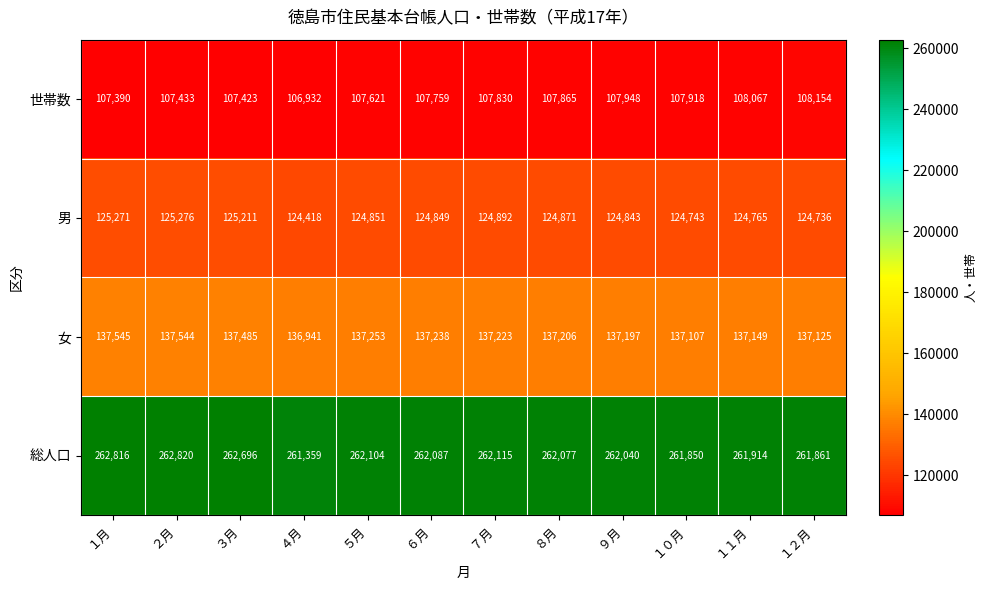

Which category has the lowest value across all series?

４月